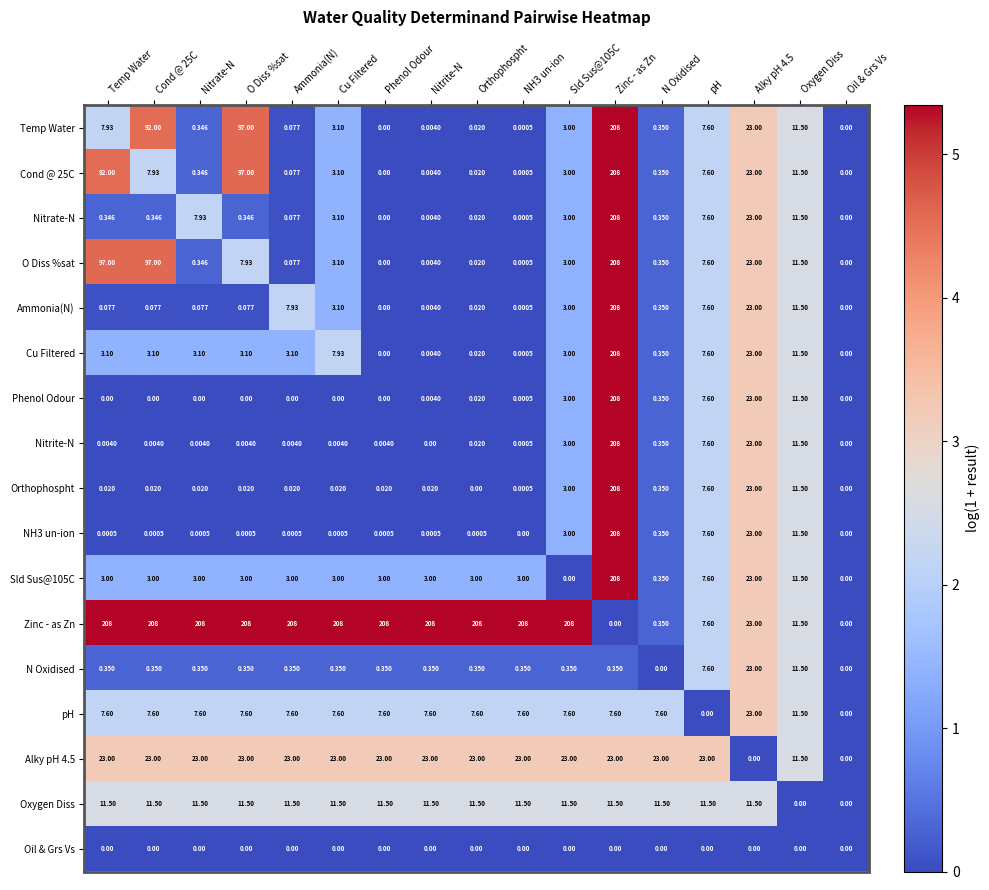

Which series has the largest total across all categories?

Zinc - as Zn